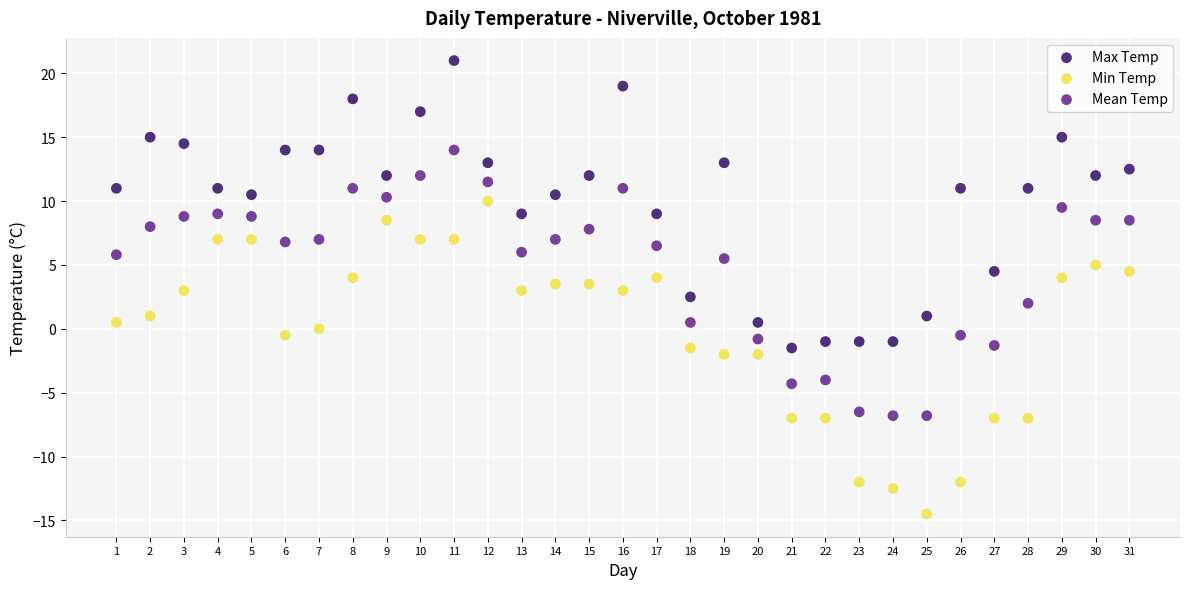

Which series reaches the maximum Y coordinate?

Max Temp